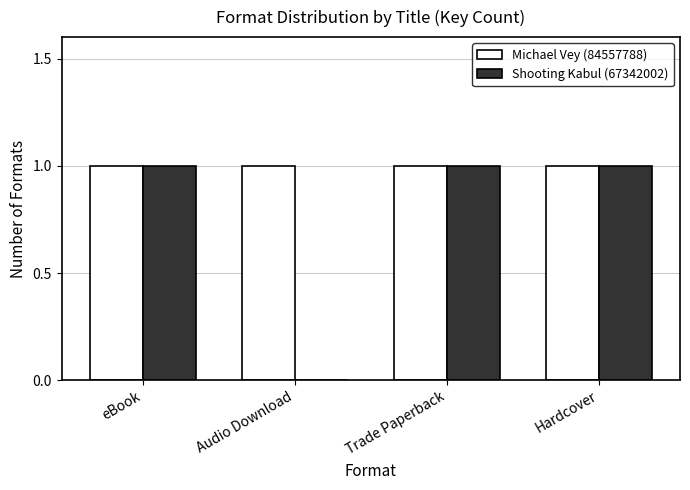

Which series changed the most between Audio Download and Hardcover?

Shooting Kabul (67342002)